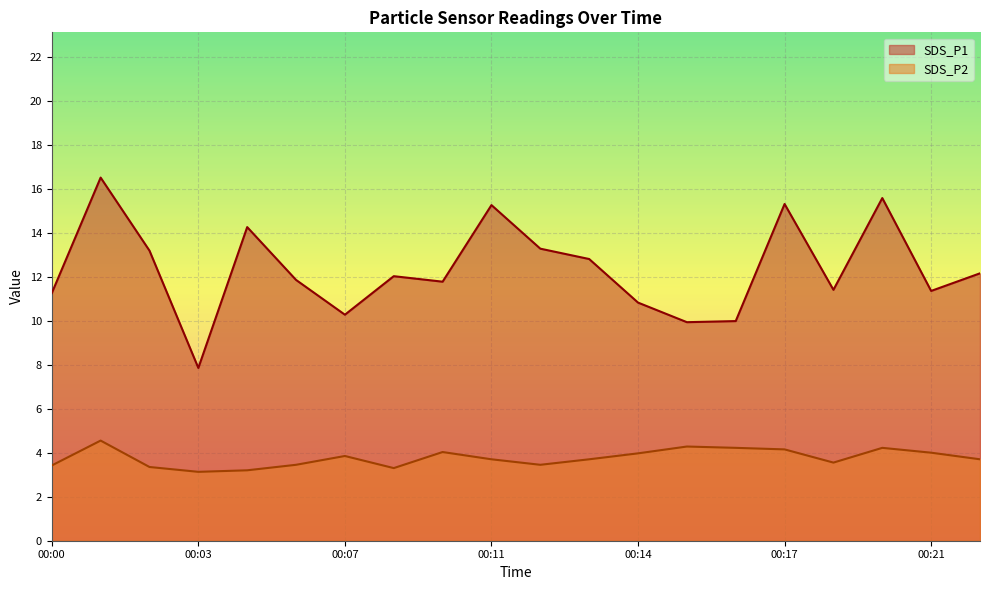

True or false: SDS_P2 and SDS_P1 intersect in this chart.

False